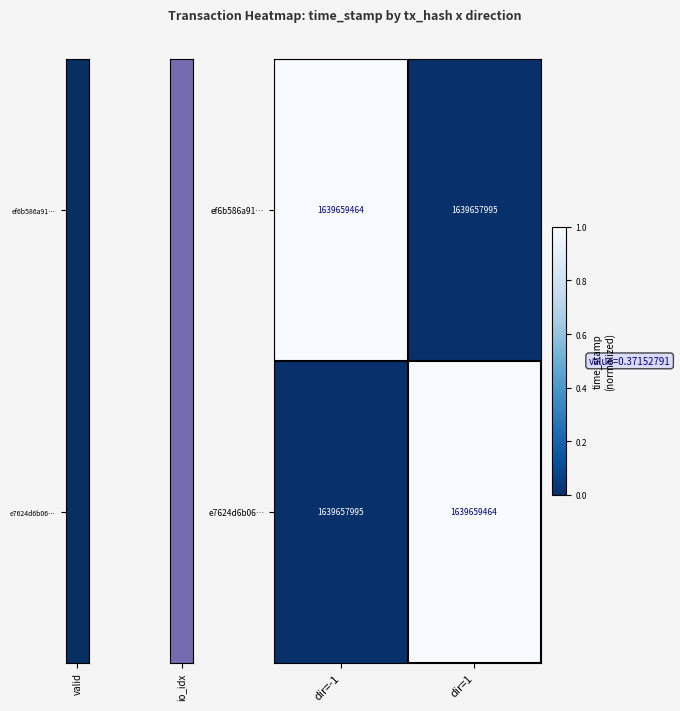

True or false: e7624d6b06… has a value of -0.6 at dir=-1.

False